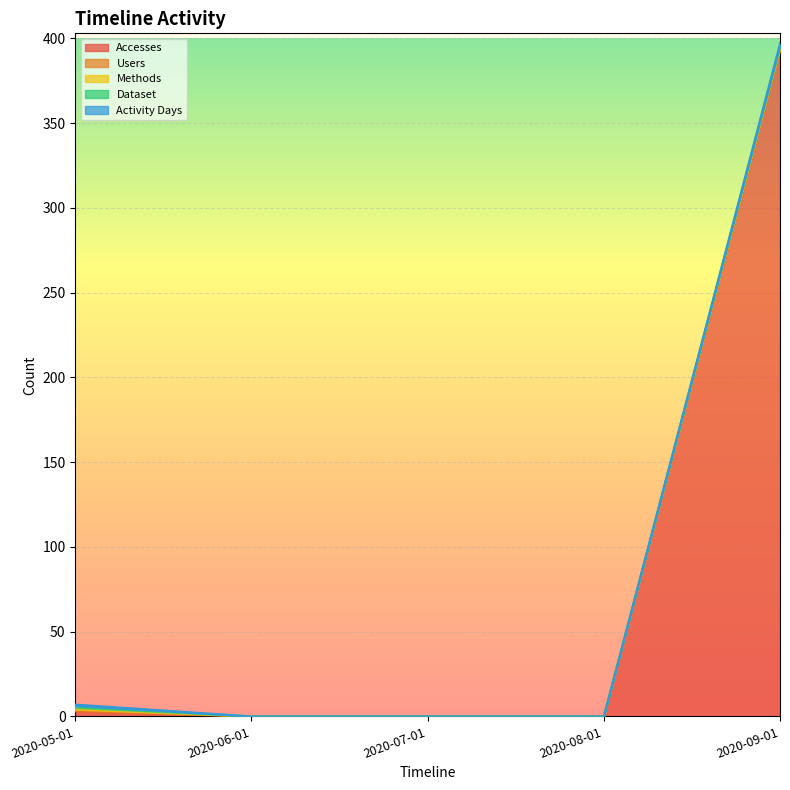

What is the label of the 2nd point from the right?

2020-08-01